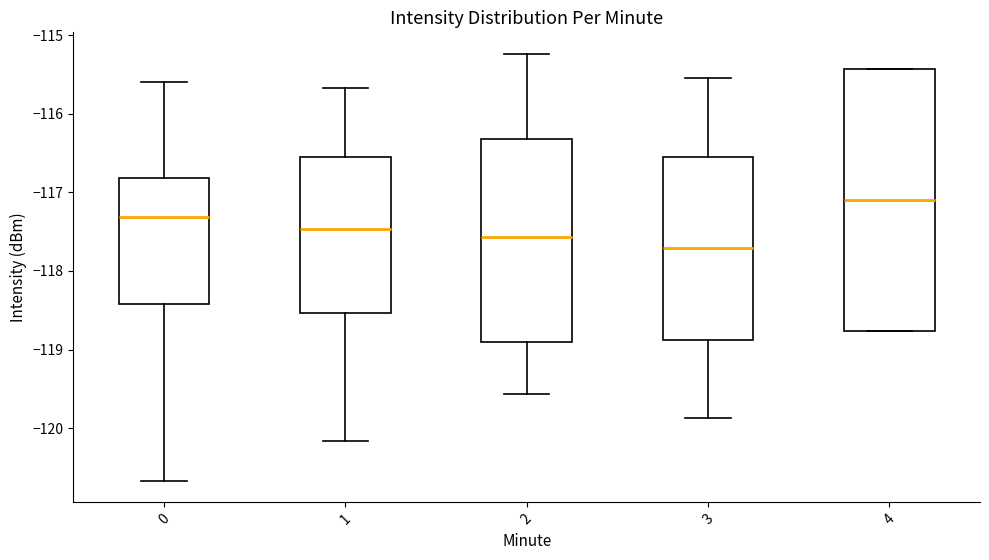

Which box's median line is the lowest?

3